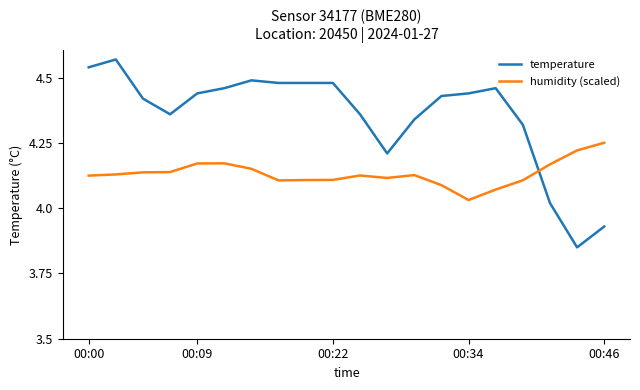

Which series ends up on top after the final intersection of temperature and humidity (scaled)?

humidity (scaled)